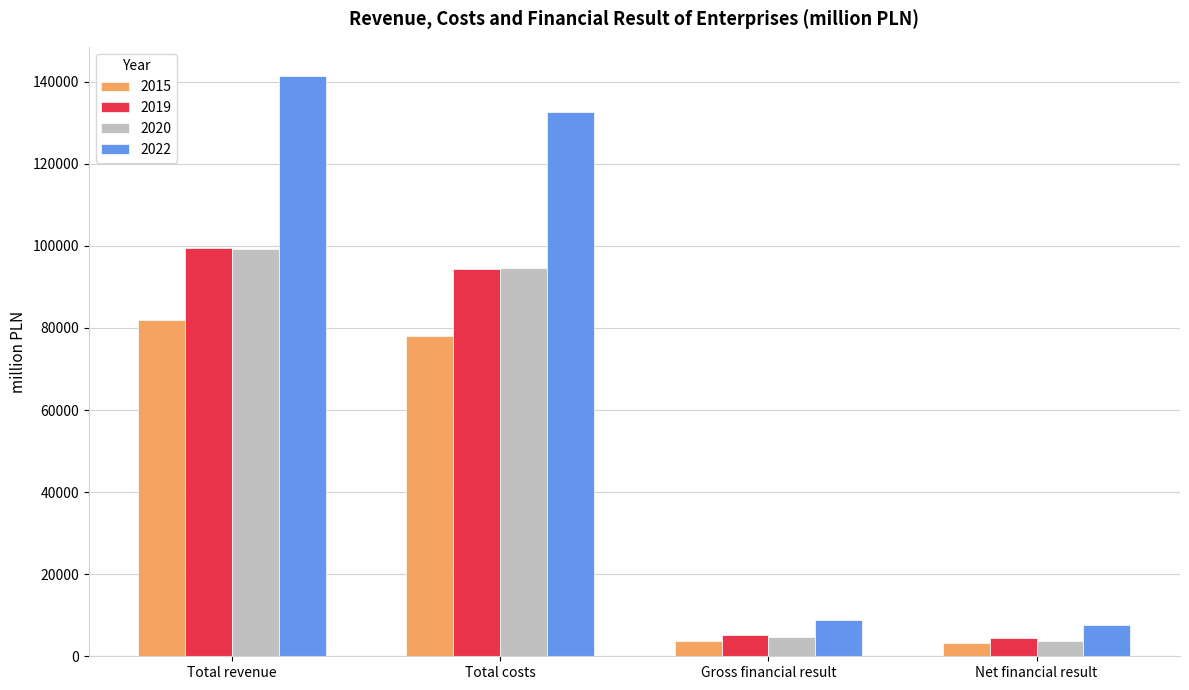

Is the value of 2020 at Total revenue greater than the value of 2019 at Net financial result?

Yes